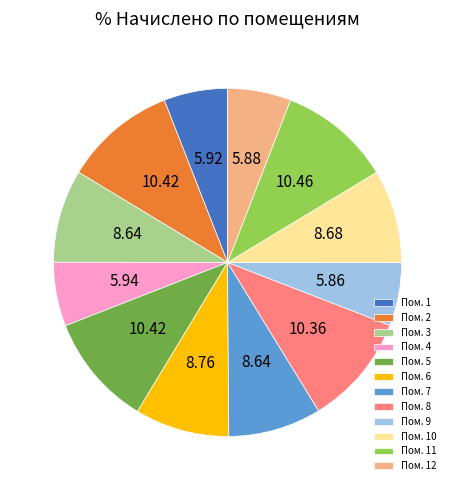

Approximately how many times larger is the value at Пом. 2 compared to Пом. 10?

1.2